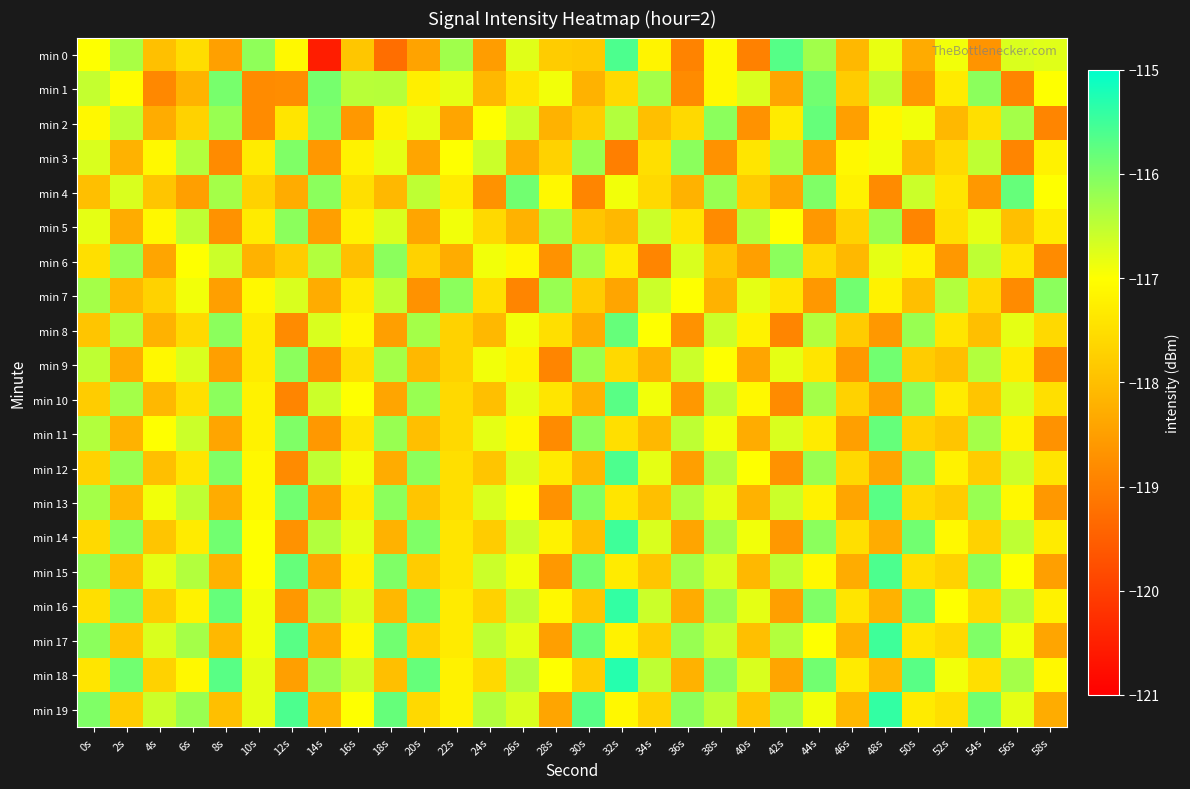

Which series has the largest range (max minus min)?

min 0